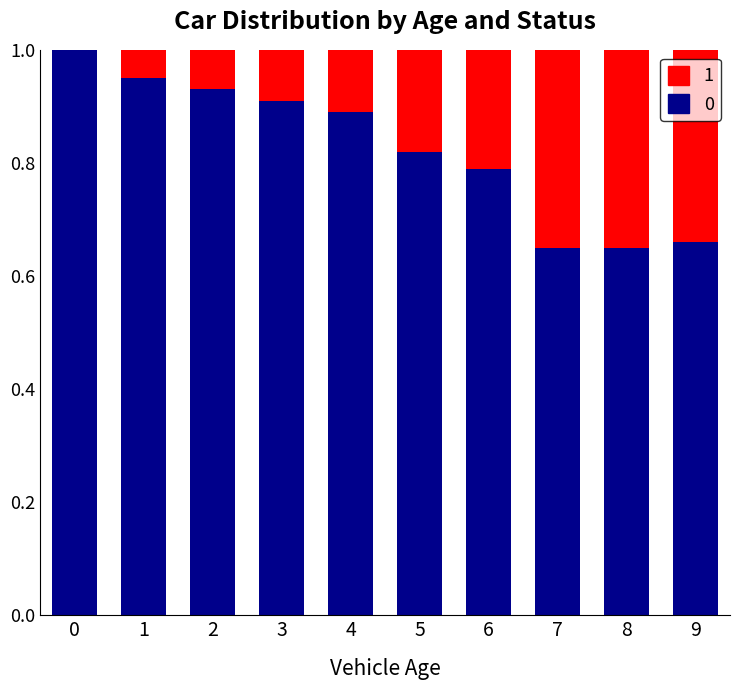

How many distinct data groups are displayed?

2